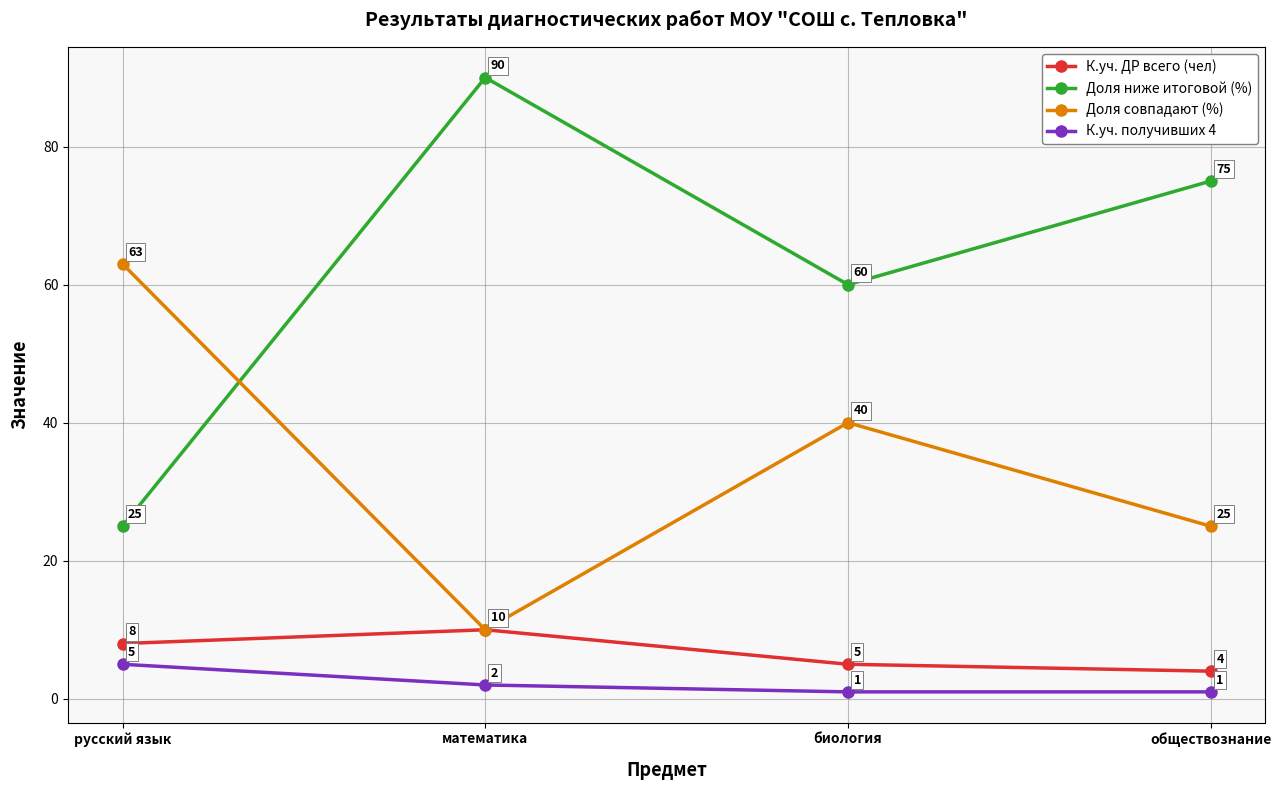

How many series are shown in this chart?

4